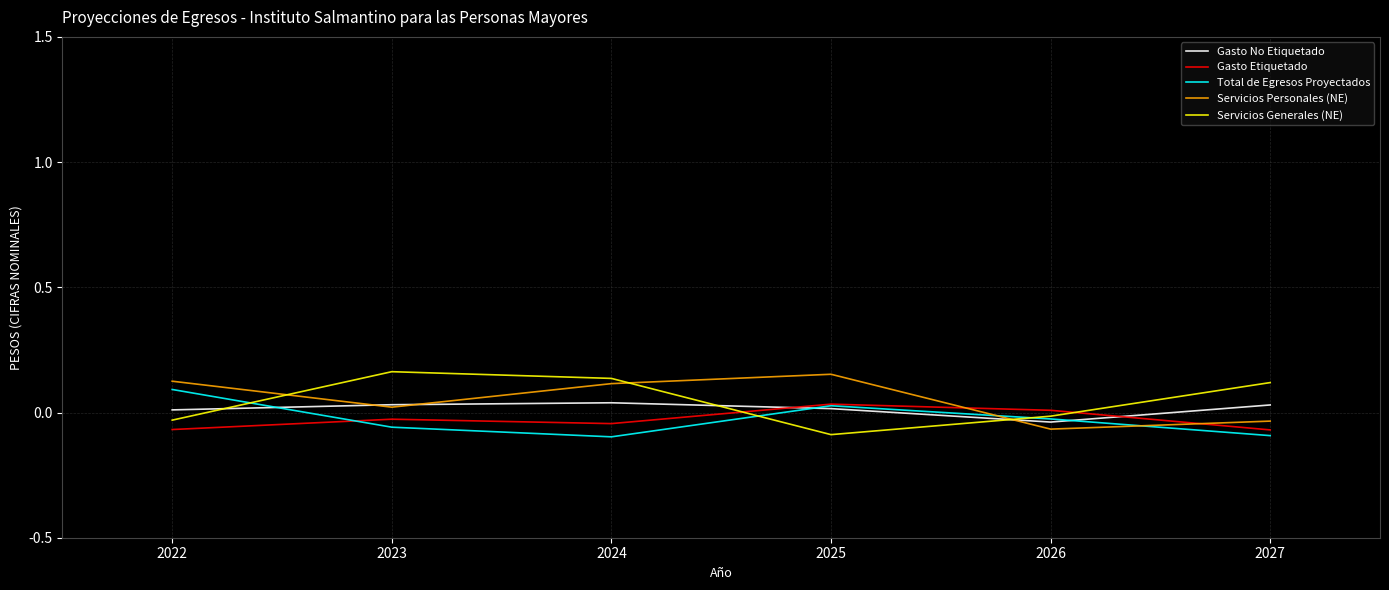

Reading right to left, list all the values displayed in this chart.

Gasto No Etiquetado: 2027=0.0	2026=-0.0	2025=0.0	2024=0.0	2023=0.0	2022=0.0
Gasto Etiquetado: 2027=-0.1	2026=0.0	2025=0.0	2024=-0.0	2023=-0.0	2022=-0.1
Total de Egresos Proyectados: 2027=-0.1	2026=-0.0	2025=0.0	2024=-0.1	2023=-0.1	2022=0.1
Servicios Personales (NE): 2027=-0.0	2026=-0.1	2025=0.2	2024=0.1	2023=0.0	2022=0.1
Servicios Generales (NE): 2027=0.1	2026=-0.0	2025=-0.1	2024=0.1	2023=0.2	2022=-0.0